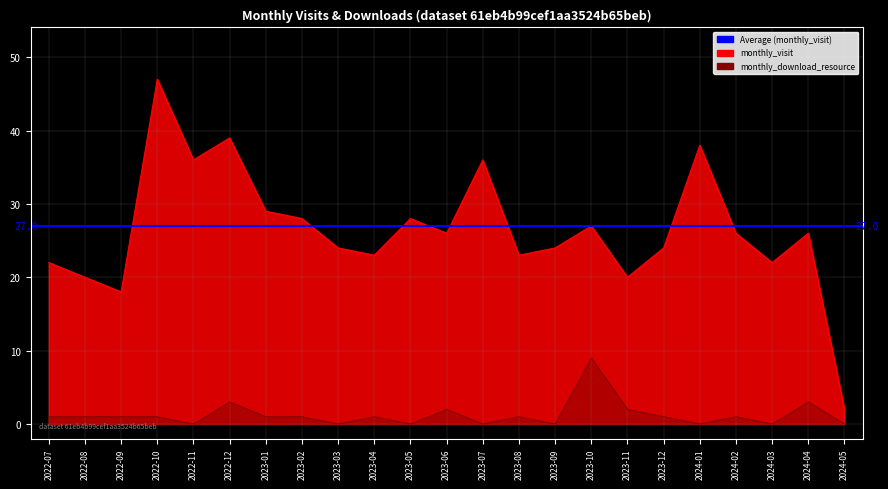

What is the value of the monthly_download_resource point at the 17th from the left?

2